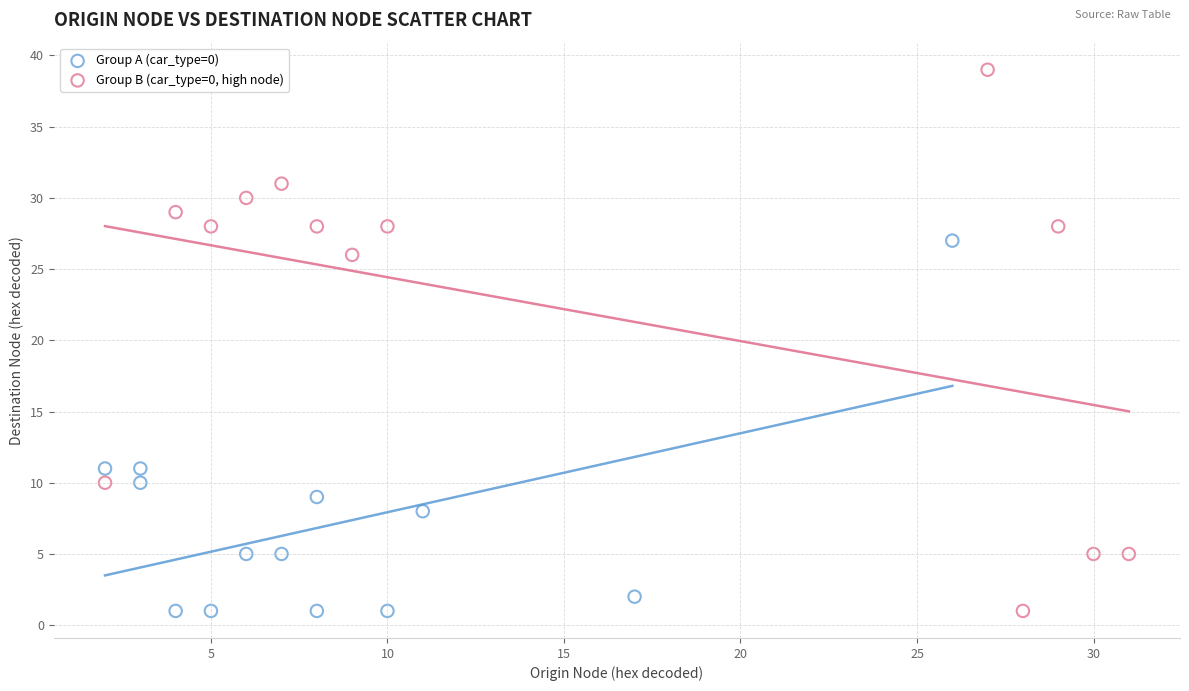

Which series has the widest spread of Y values?

Group B (car_type=0, high node)